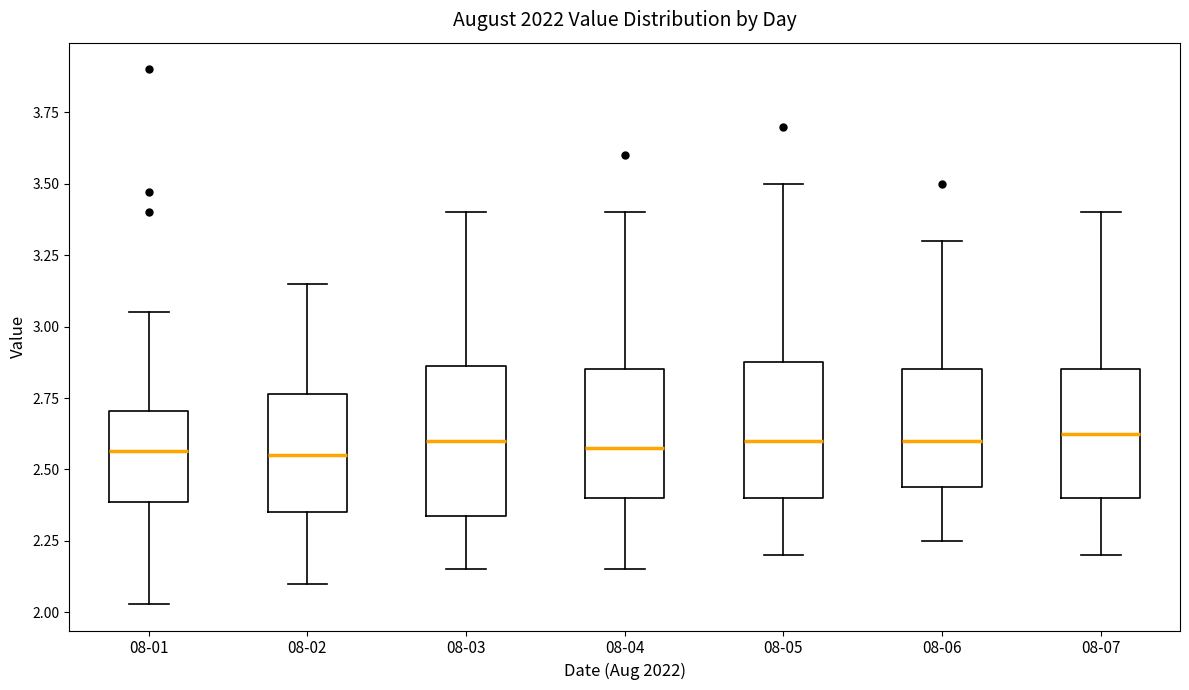

Where does the upper whisker of the box for 08-07 end on the y-axis? The values are not printed on the chart, so give them approximately, as read against the axis.

3.40